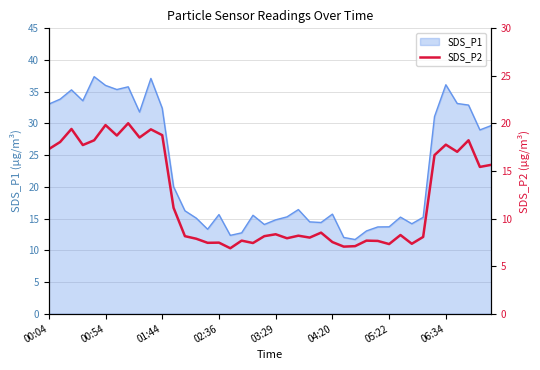

The chart shows a value of 7.7 at 29. True or false?

True